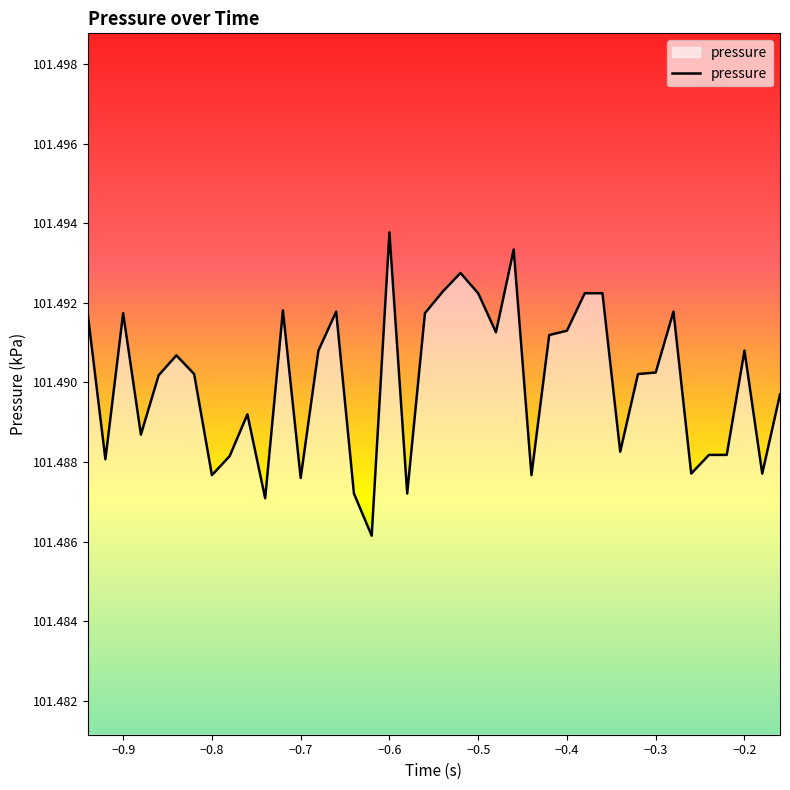

How many values are between 101 and 102?

40